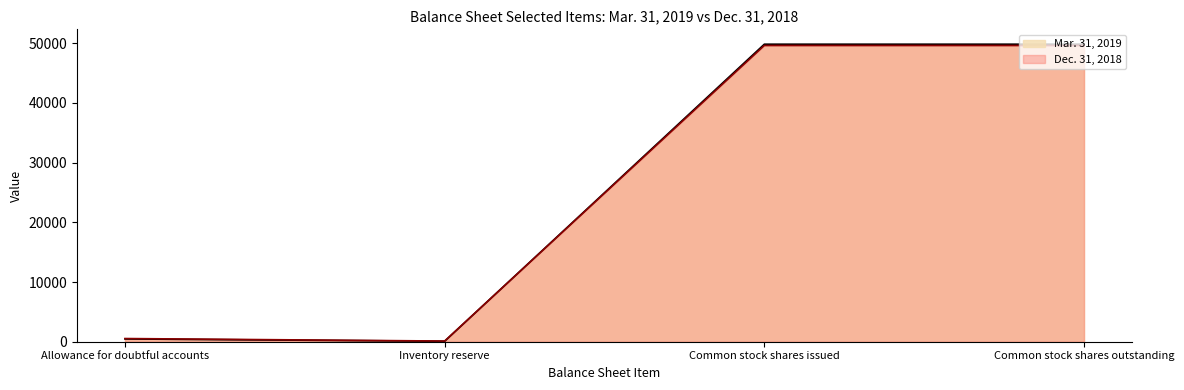

What is the label of the 4th point from the right?

Allowance for doubtful accounts